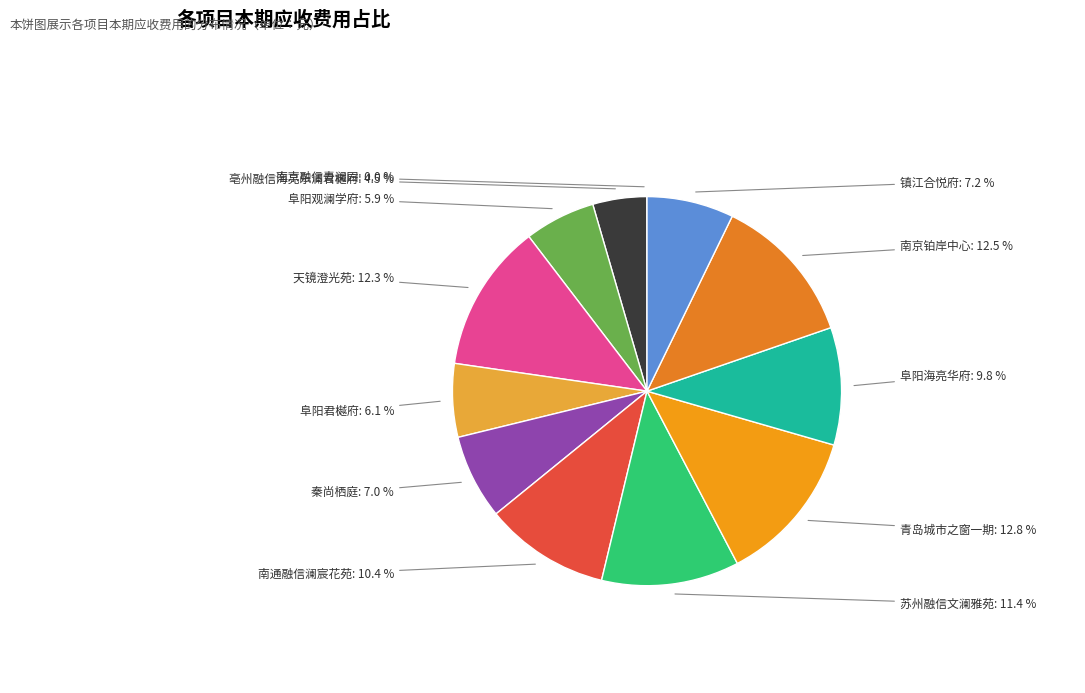

What portion of the pie excludes 苏州融信文澜雅苑?

88.6%